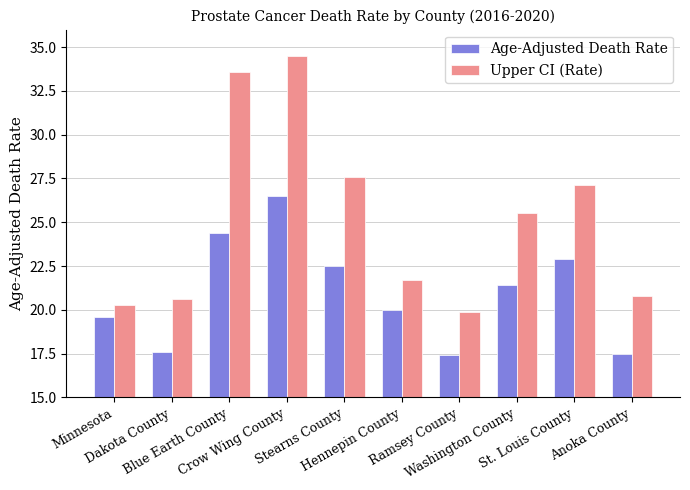

At how many categories does at least one series exceed 33?

2